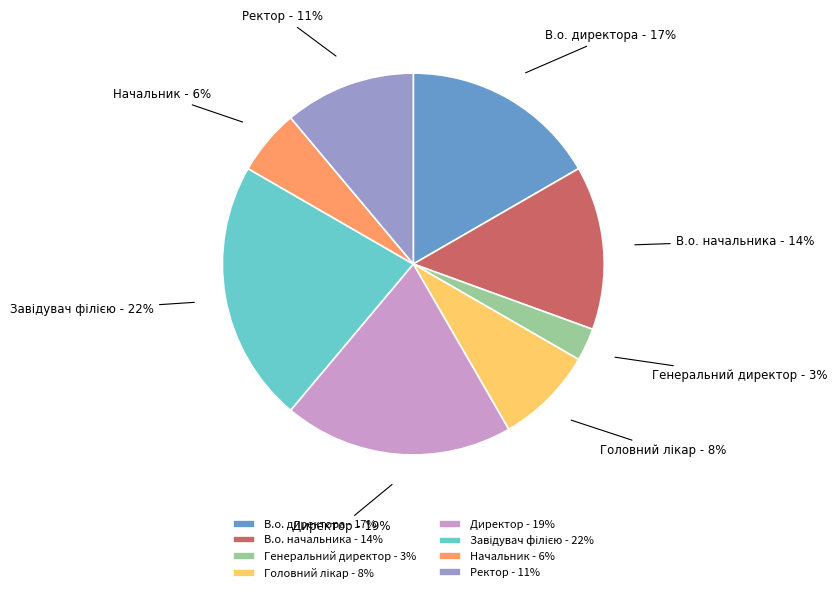

Is the sum of В.о. начальника and Ректор greater than half?

No